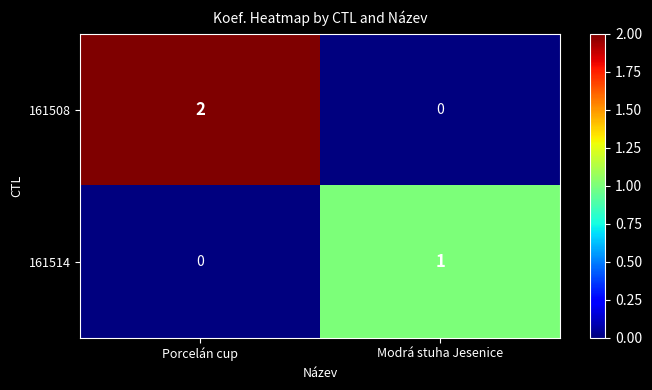

Between Porcelán cup and Modrá stuha Jesenice, which series saw the biggest shift?

161508